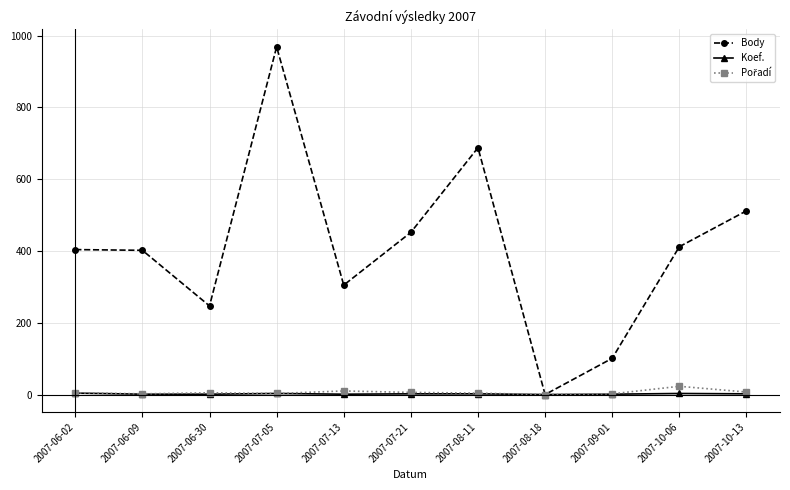

Which series has the largest total across all categories?

Body